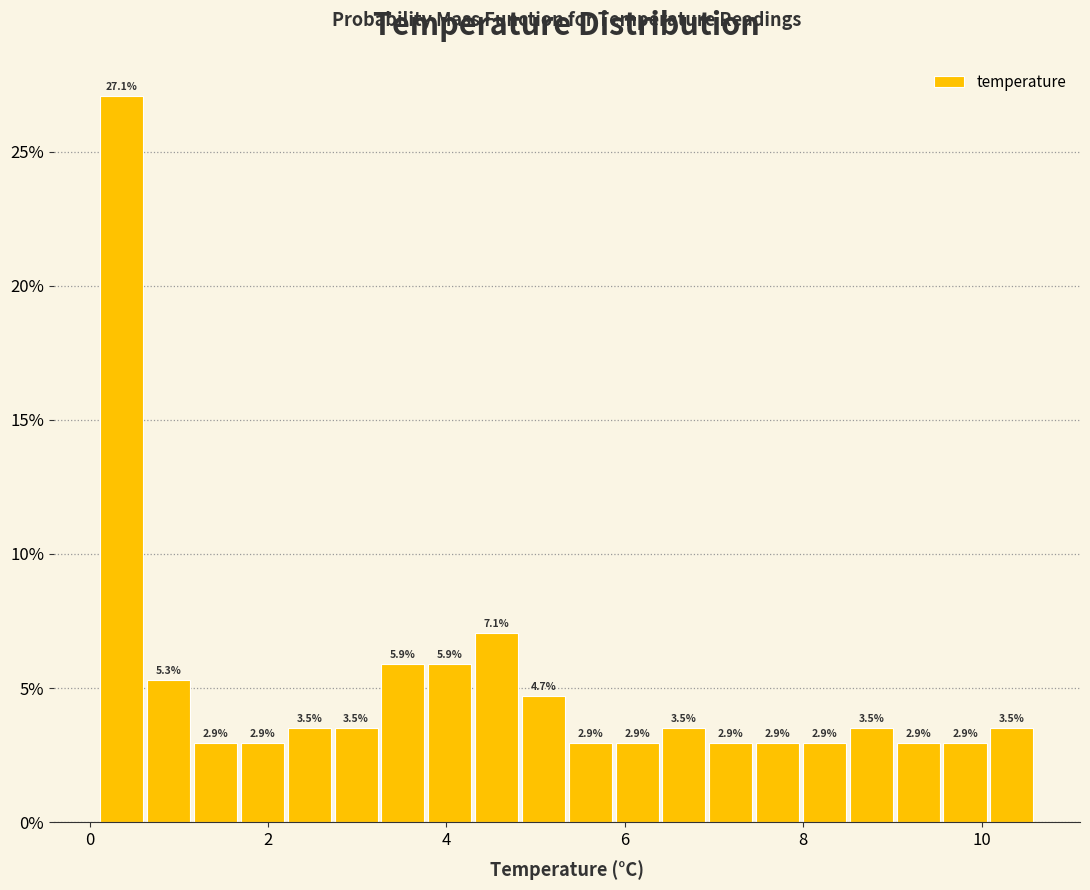

Read against the x-axis, roughly where is the centre of the tallest bar?

0.4